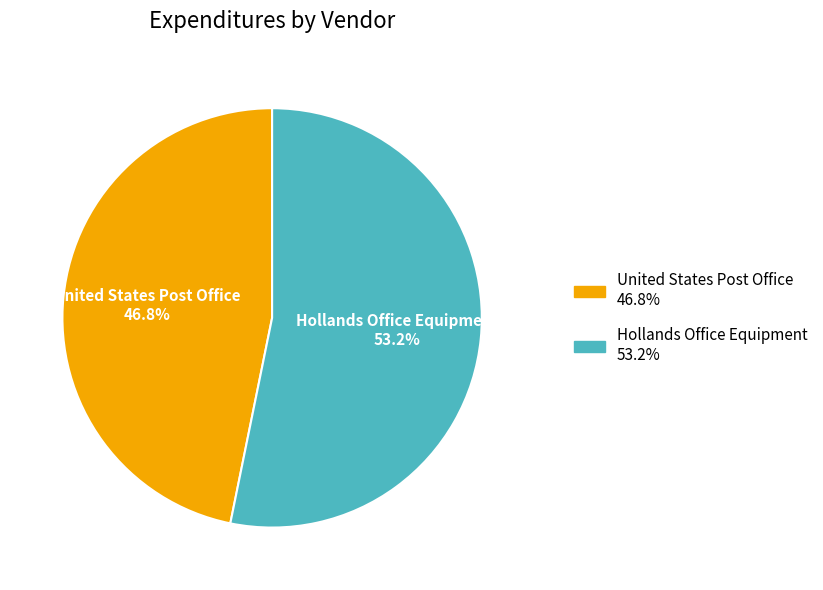

Is the sum of United States Post Office and Hollands Office Equipment greater than half?

Yes